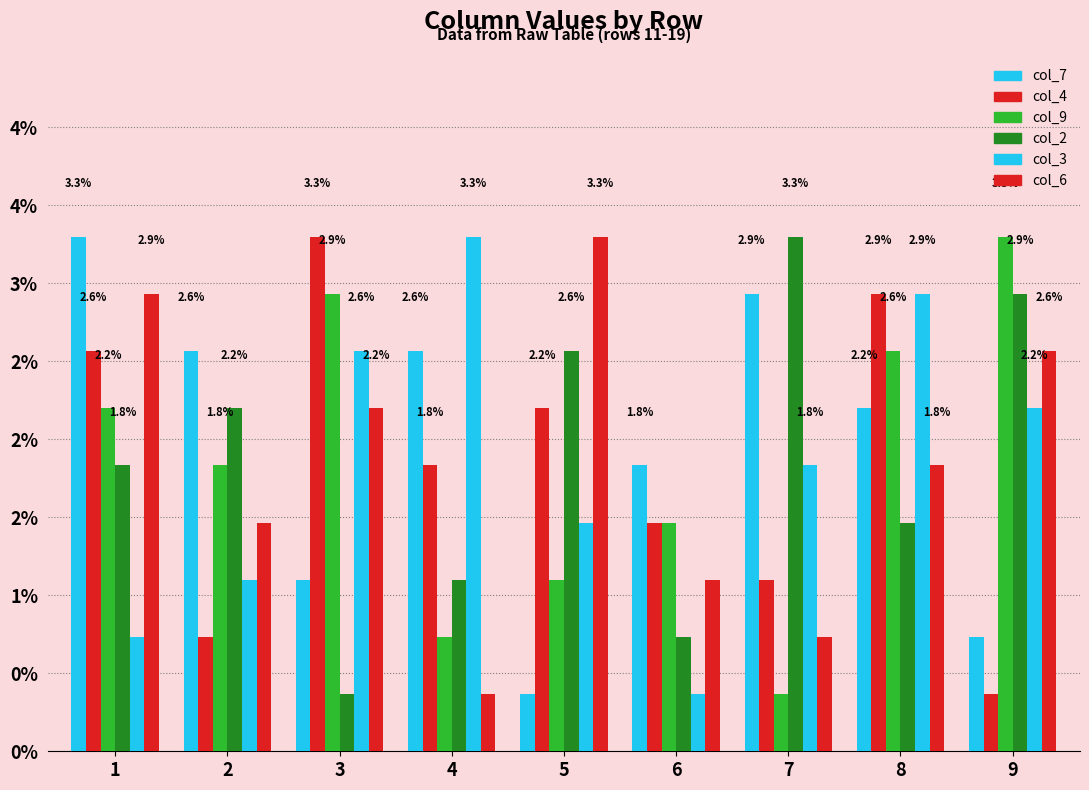

Is it true that col_9 equals 2.2 at 1?

True